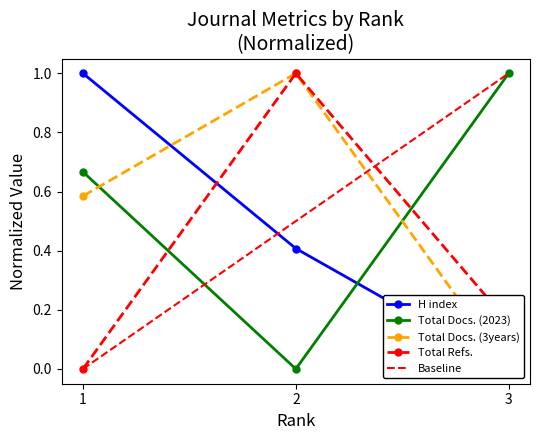

At how many categories does at least one series exceed 0?

3